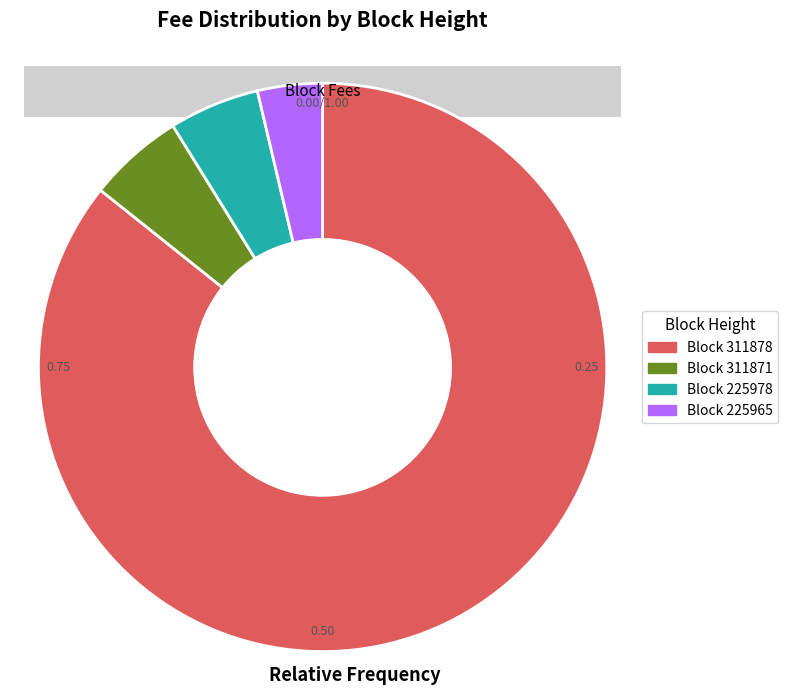

Which slice is the smallest?

225965